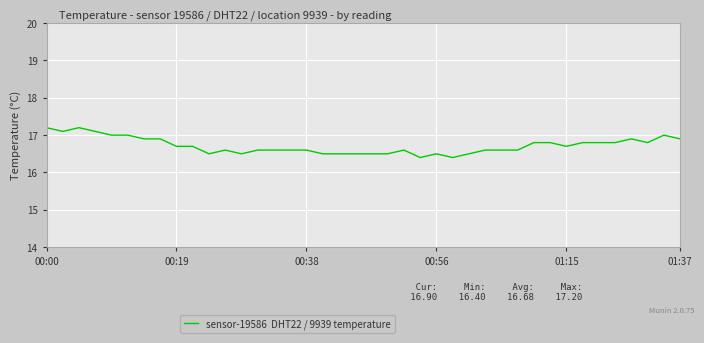

What is the smallest value displayed?

16.4